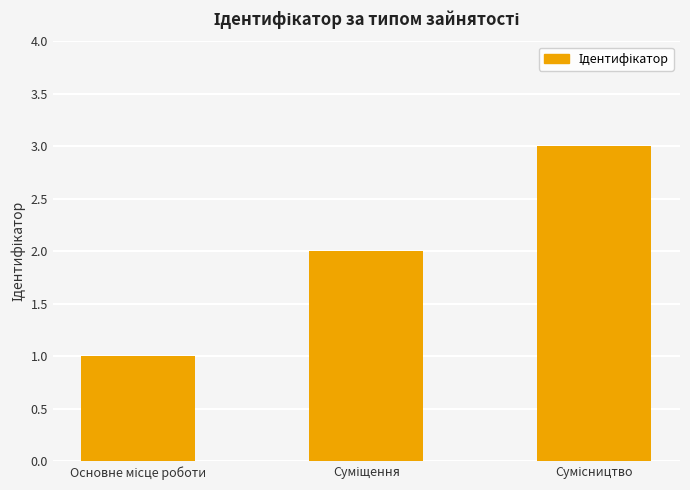

What is the greatest value displayed?

3